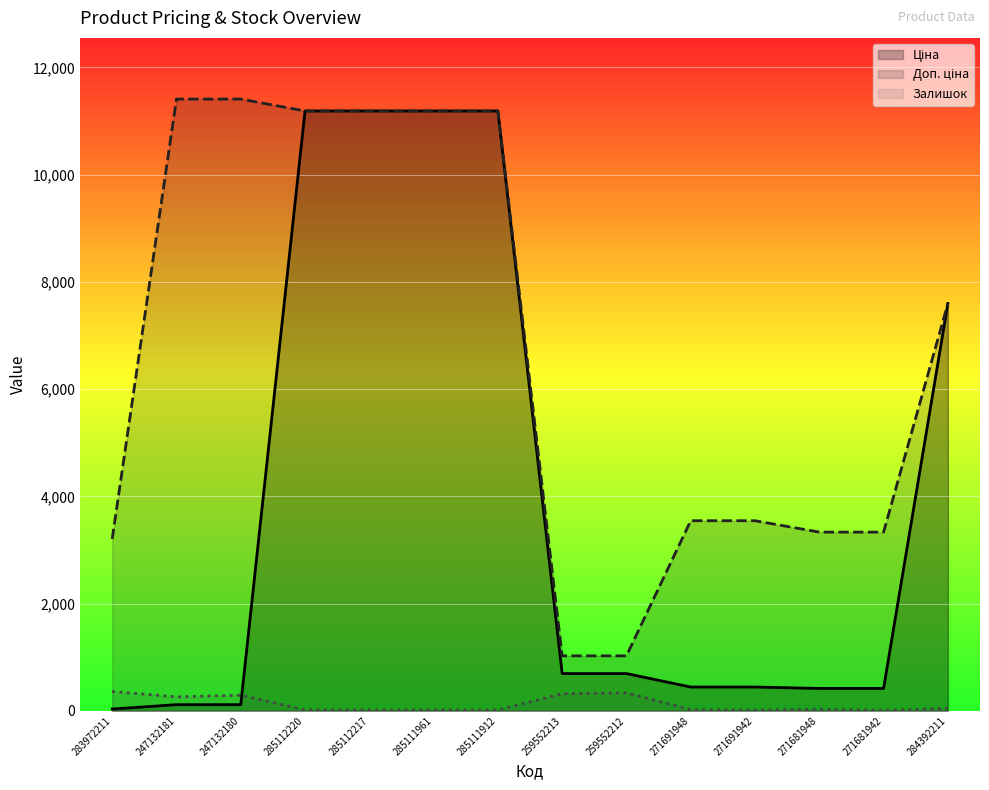

Rank the series by their average value, from highest to lowest.

Доп. ціна, Ціна, Залишок